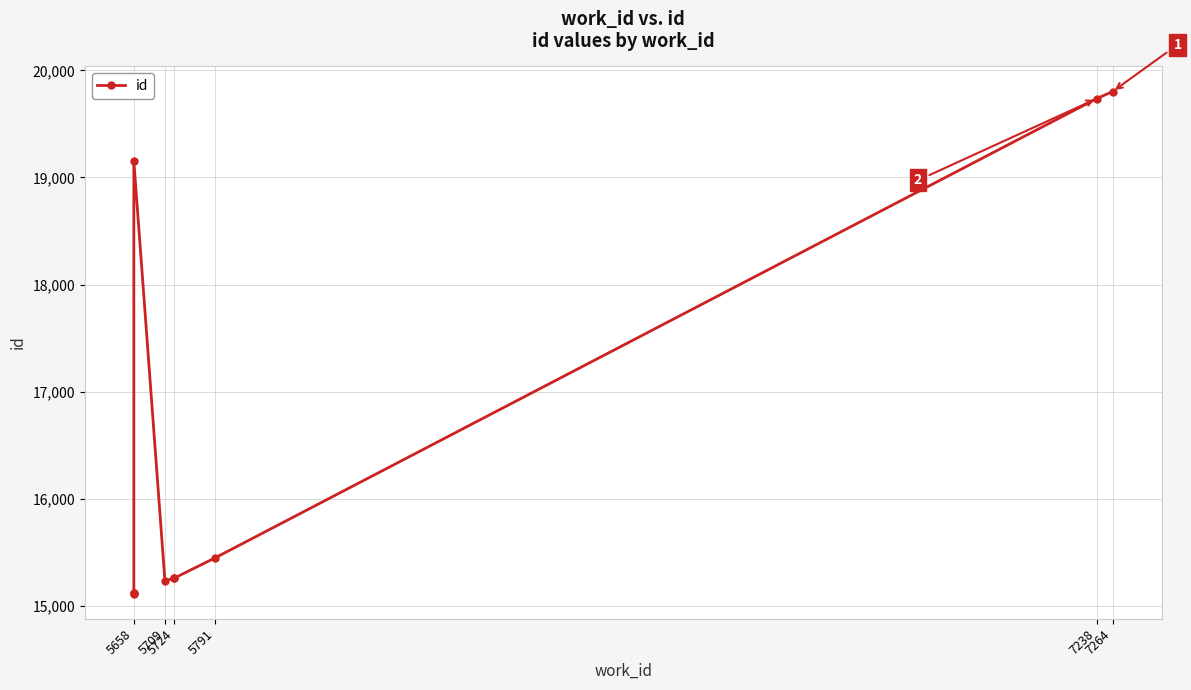

At which label is the value closest to 17458?

5658